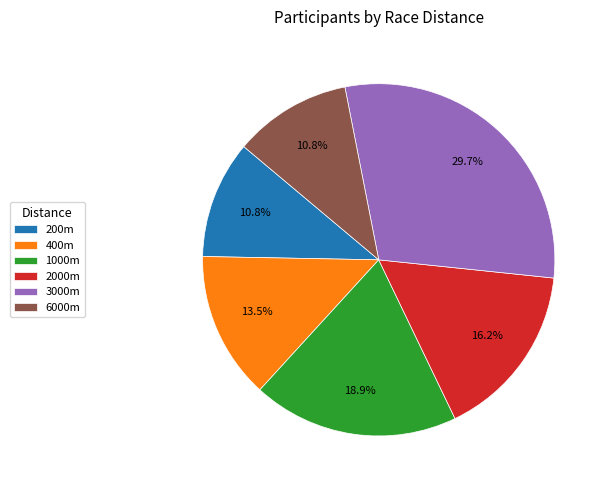

Do 2000m and 200m together represent more than half of the pie?

No